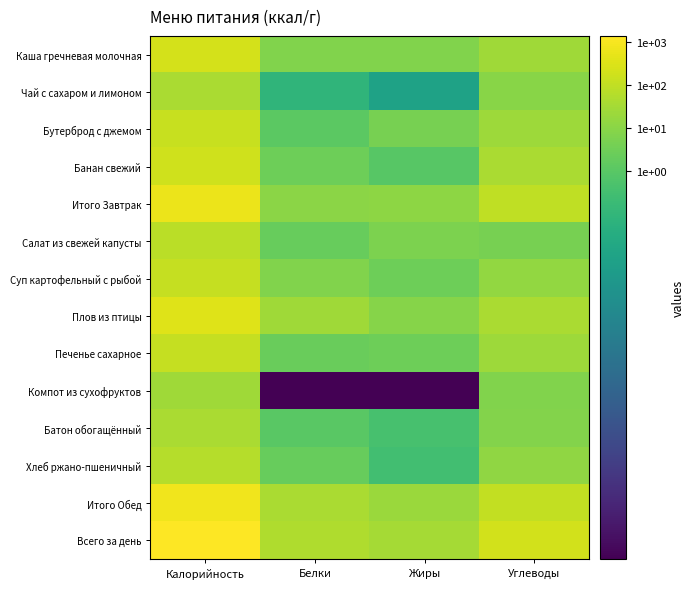

Which category has the highest value across all series?

Калорийность